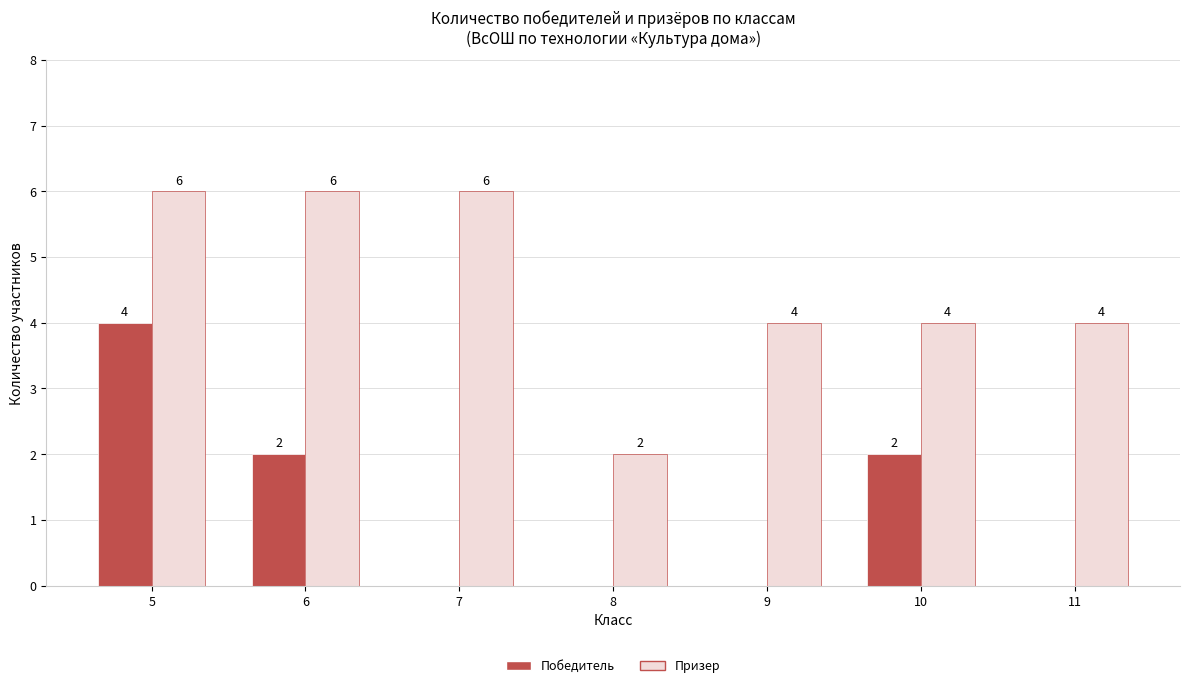

What is the sum of the Призер values at 6 and 8?

8